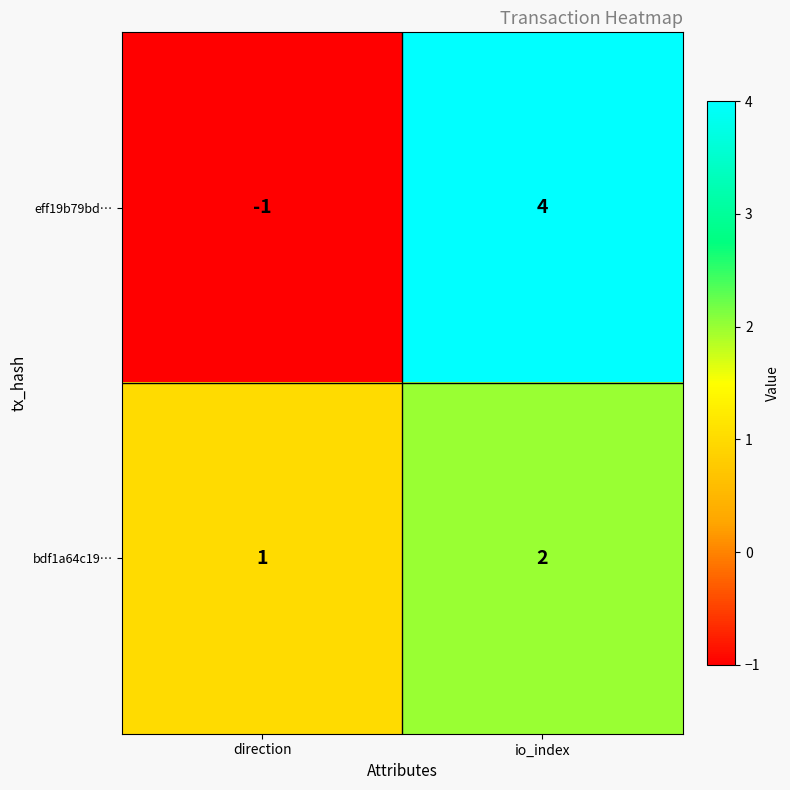

What is the sum of the bdf1a64c19… values at io_index and direction?

3